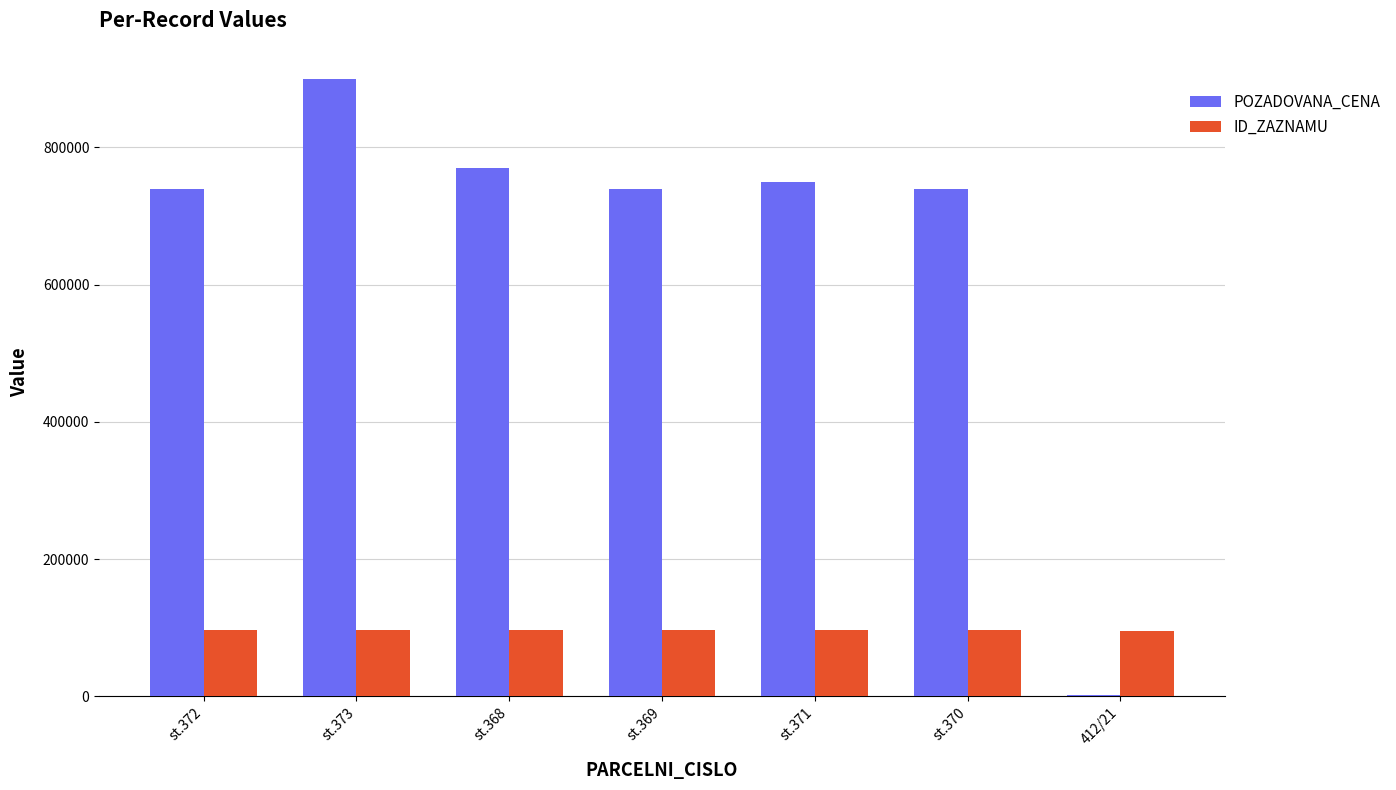

True or false: ID_ZAZNAMU has a value of 96492 at st.373.

True